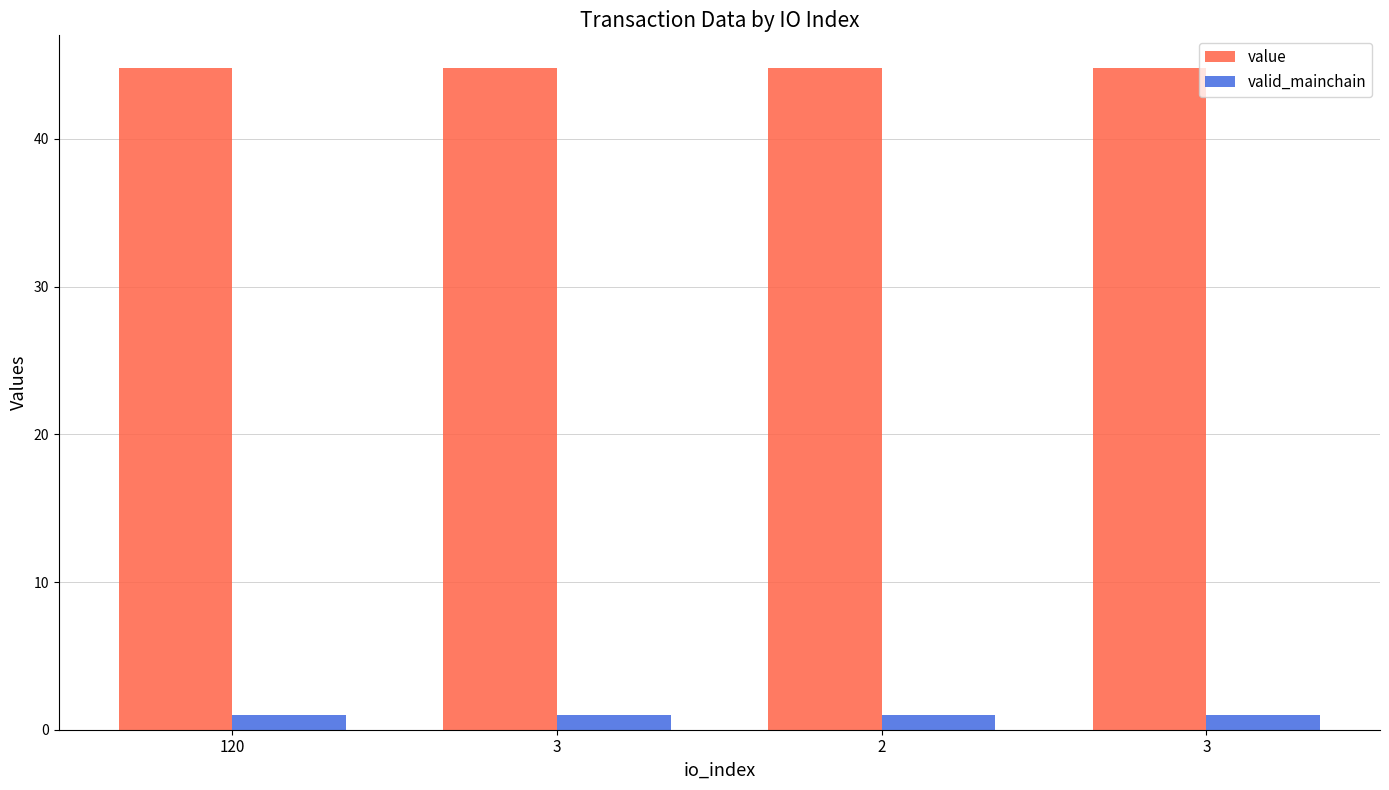

Is the value of valid_mainchain at 3 greater than the value of value at 3?

No